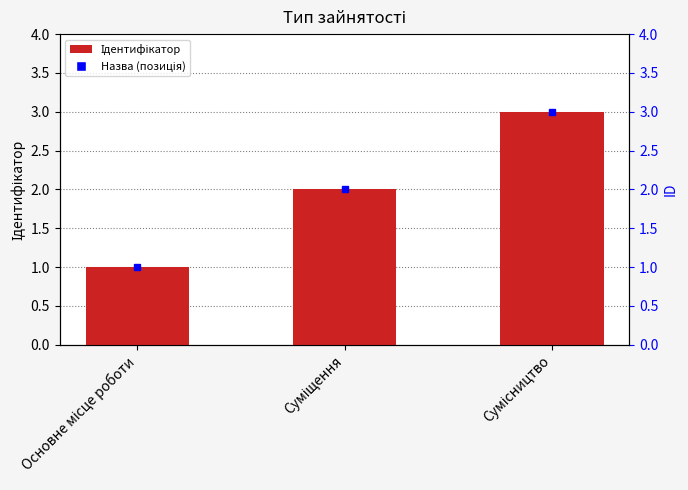

Reading left to right, list all the values displayed in this chart.

Основне місце роботи=1	Суміщення=2	Сумісництво=3